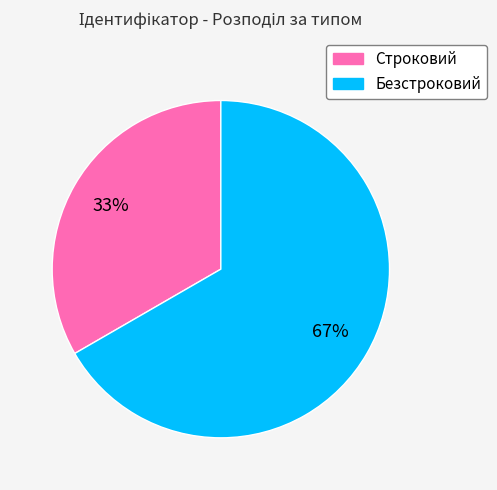

To the nearest percent, what is the average slice percentage?

50%